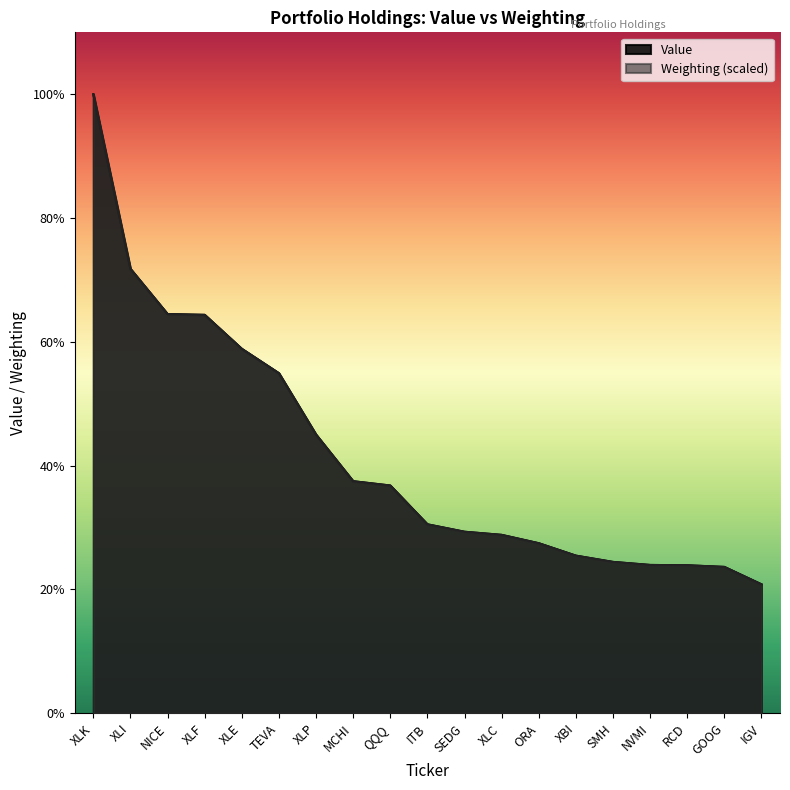

What is the difference between the Weighting values at XLP and GOOG?

76639.7